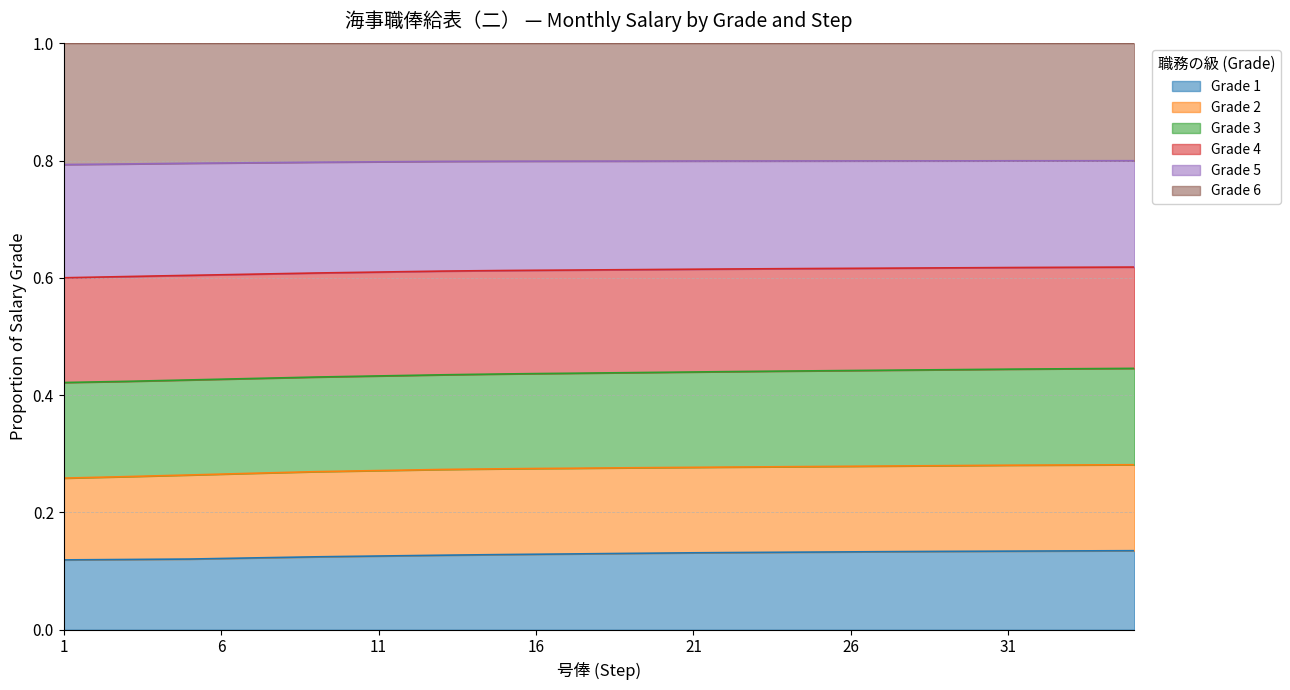

Is it true that Grade 3 equals 0.1 at 7?

False